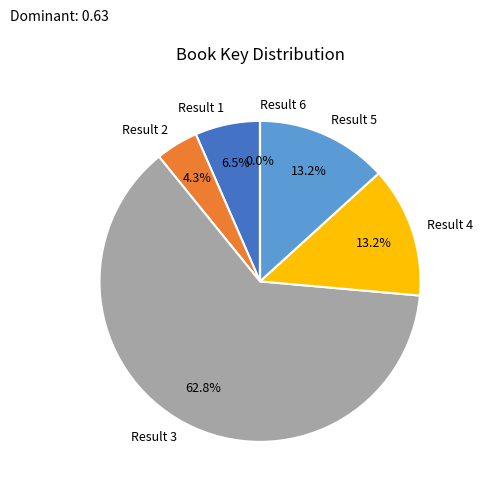

Combined, do Result 3 and Result 5 account for over 50%?

Yes